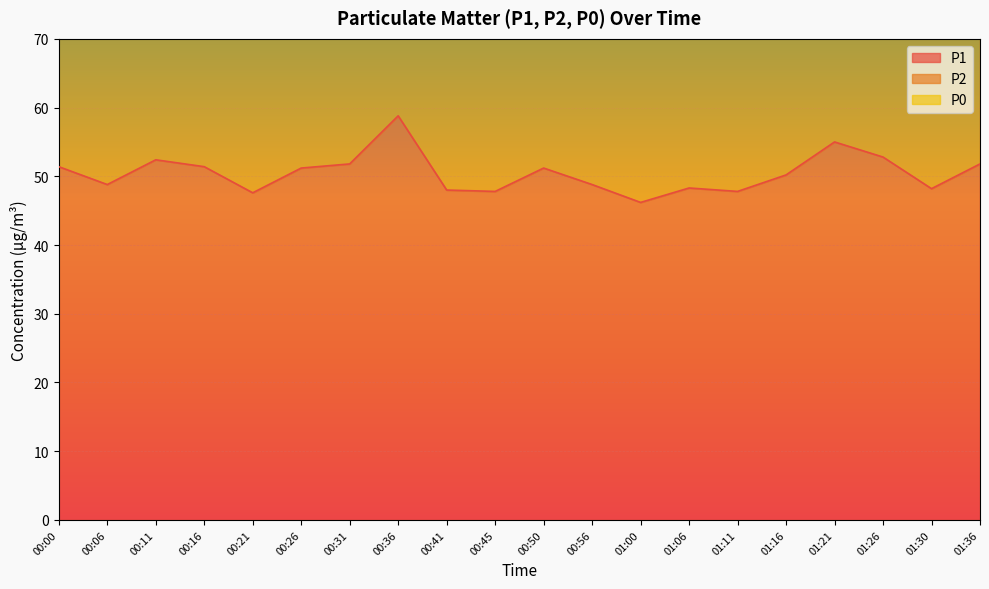

Is the value of P2 at 00:36 greater than the value of P1 at 00:45?

Yes